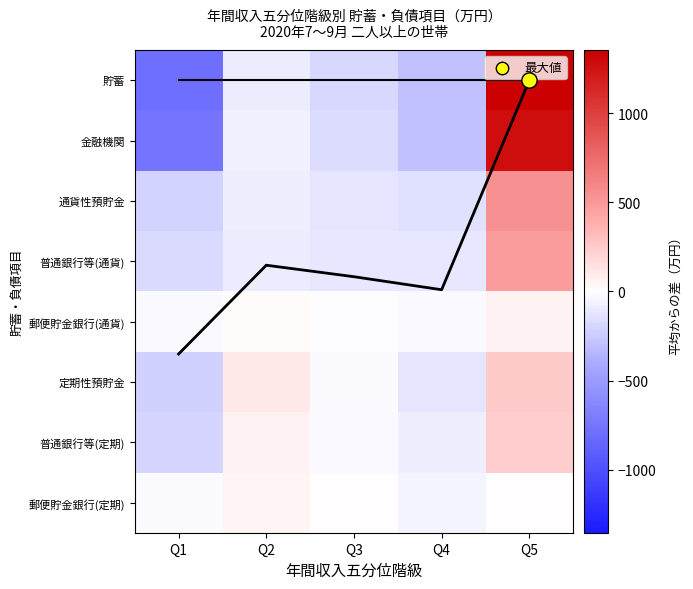

Where does the 定期性預貯金 series first go above -12?

Q2